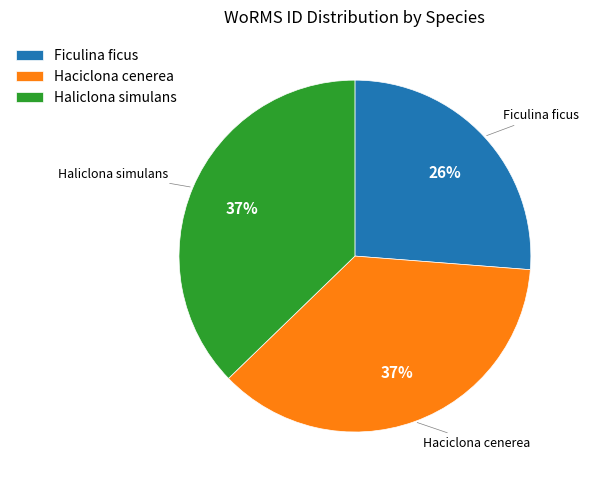

How many slices are in this pie chart?

3